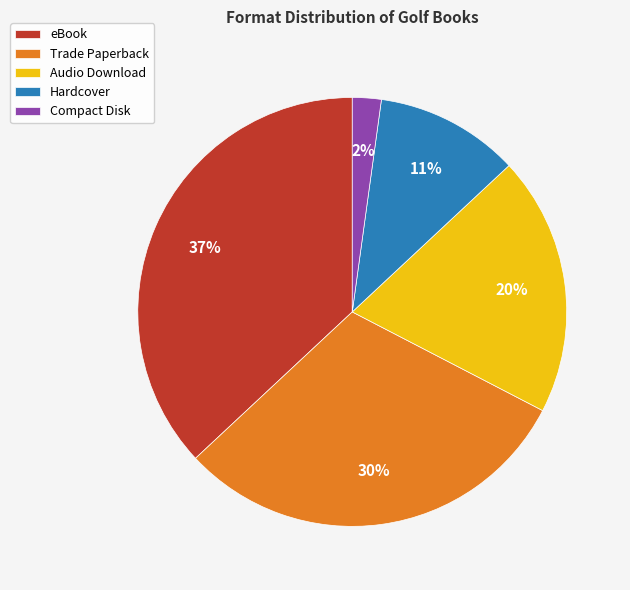

What percentage is the Audio Download slice, to the nearest percent?

20%